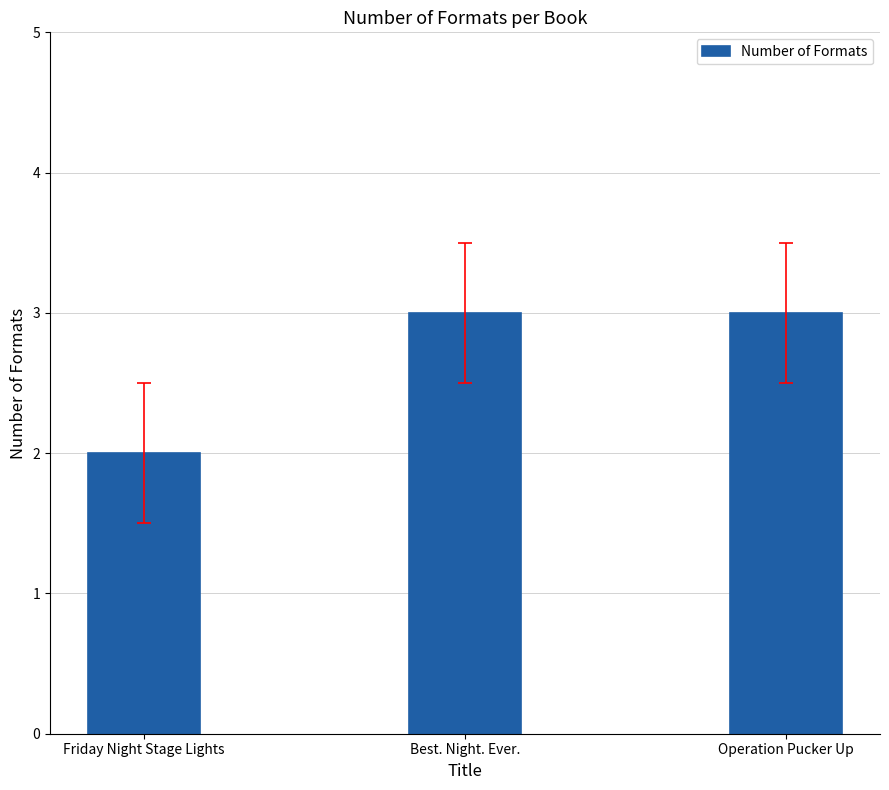

What is the label of the 1st bar from the left?

Friday Night Stage Lights